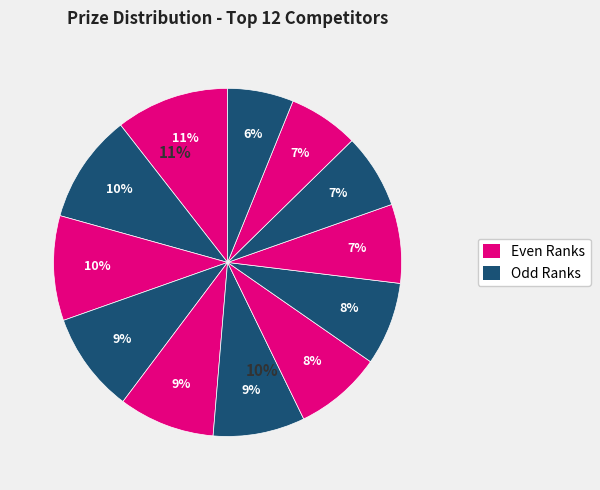

True or false: Stucchi Stefano accounts for 7% of the total.

True